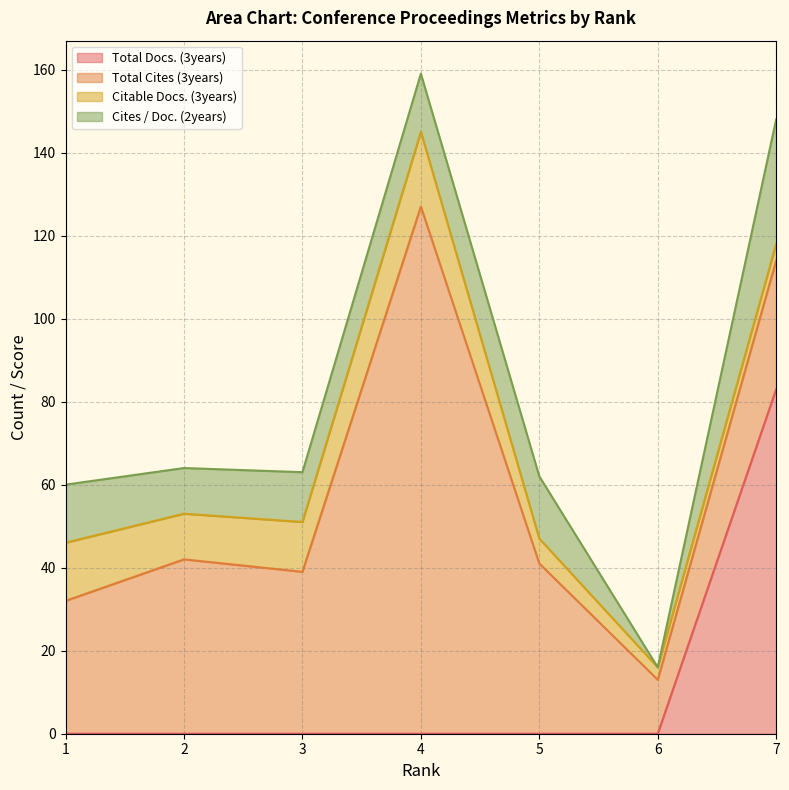

Is it true that Total Docs. (3years) equals 51 at 7?

False